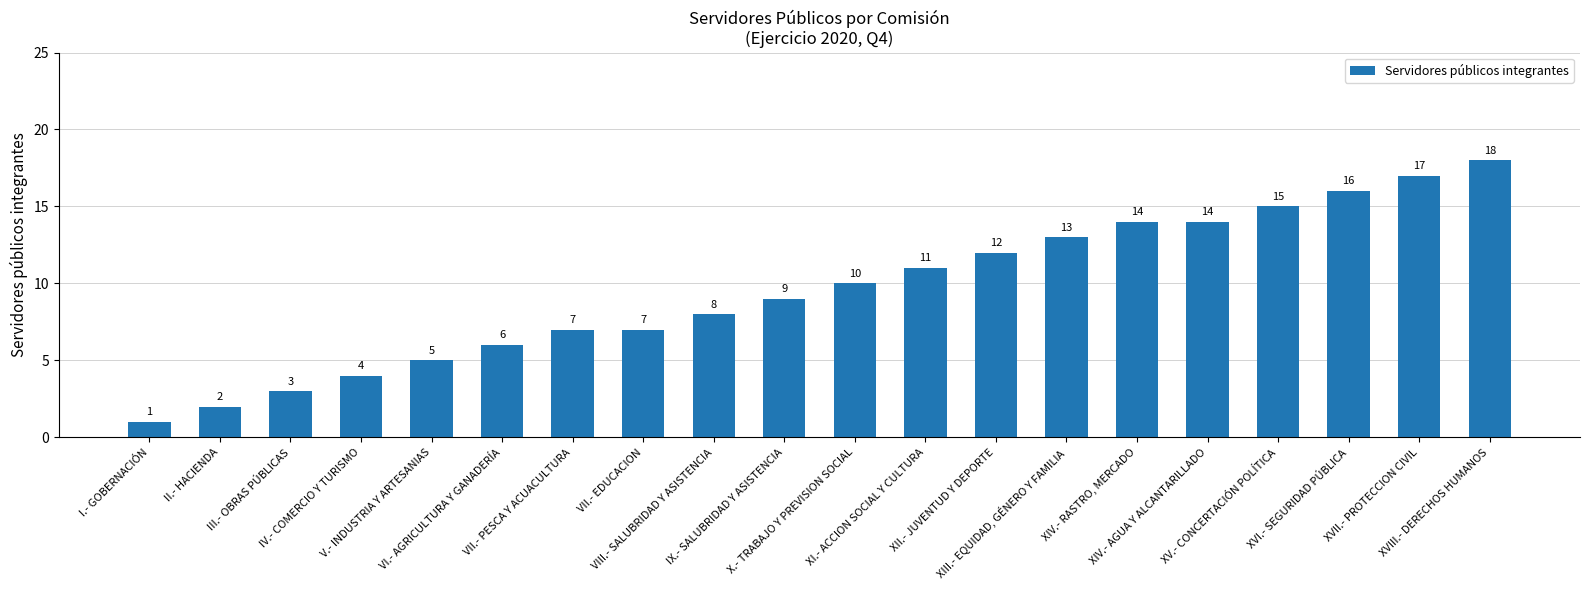

At which category does the chart reach its minimum across all series?

I.- GOBERNACIÓN